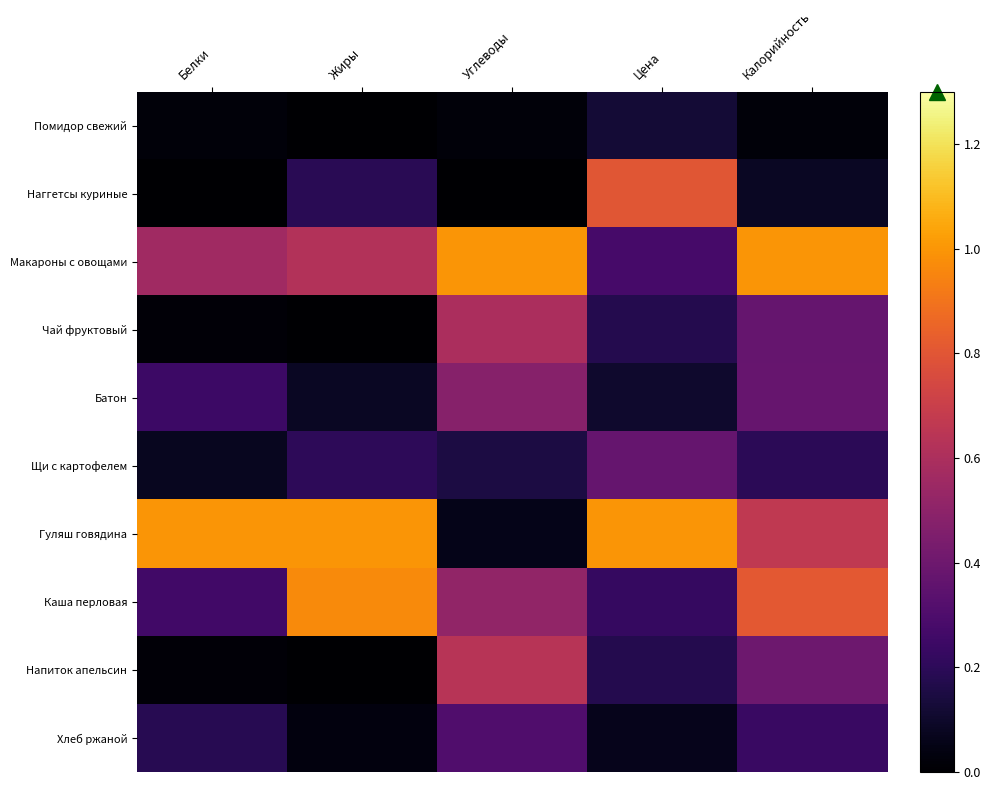

Which series has the largest total across all categories?

Гуляш говядина